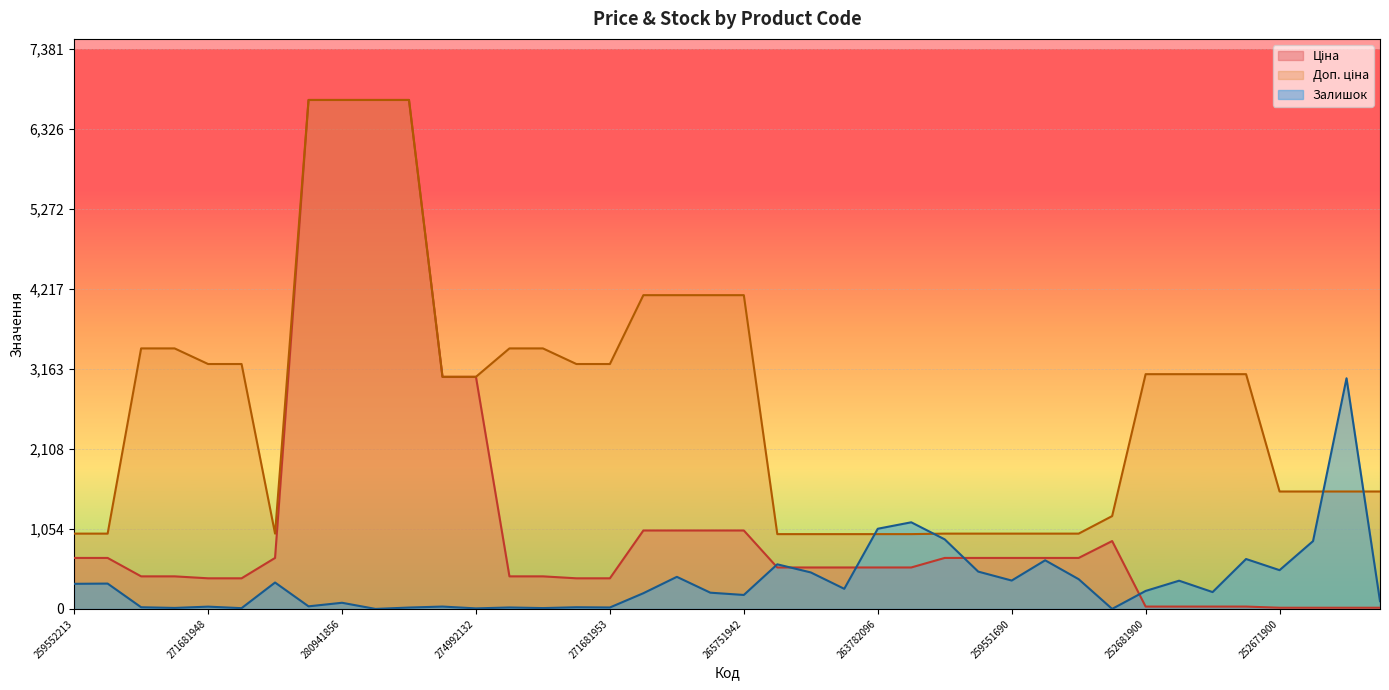

What is the difference between the second highest and minimum values in the Залишок series?

1142.0